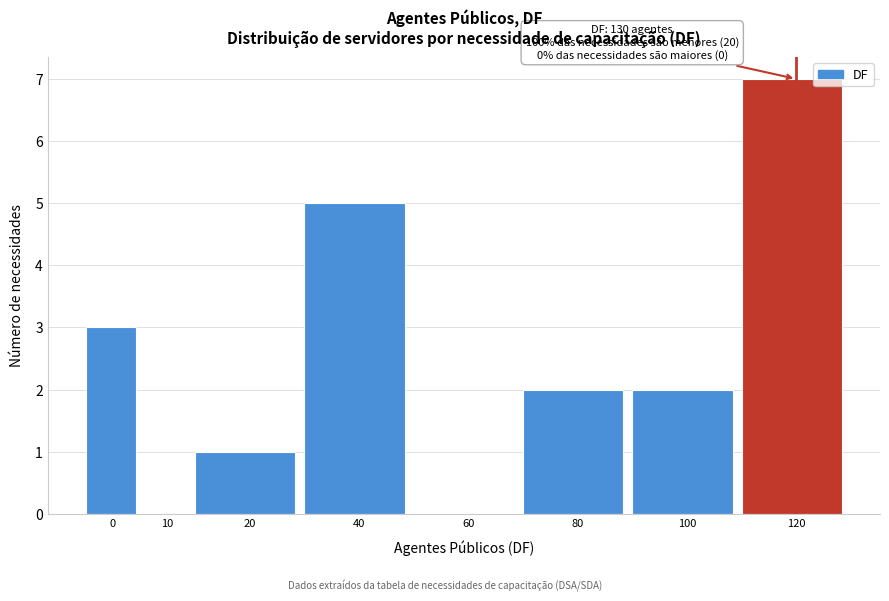

Reading left to right, list all the values displayed in this chart.

0=3	10=0	20=1	40=5	60=0	80=2	100=2	120=7